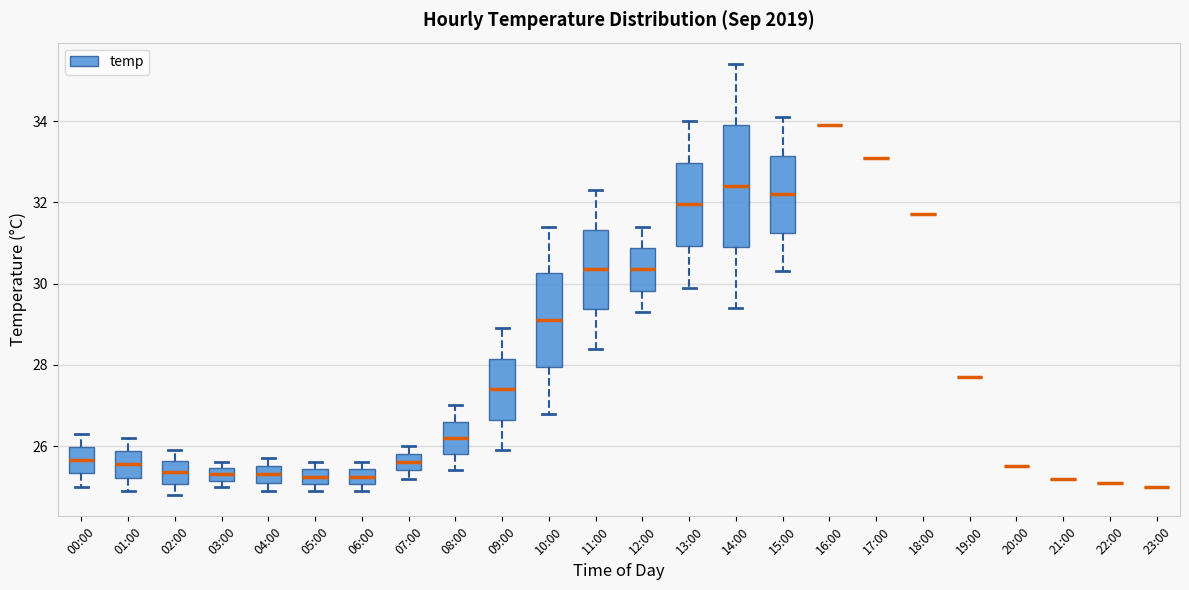

Reading left to right, read every box against the y-axis: the position of its median line, the range the box covers, and the ends of its whiskers. The values are not printed on the chart, so give them approximately, as read against the axis.

00:00: median 25.6, box 25.4 to 26.0, whiskers 25.0 to 26.4
01:00: median 25.6, box 25.2 to 25.8, whiskers 25.0 to 26.2
02:00: median 25.4, box 25.0 to 25.6, whiskers 24.8 to 26.0
03:00: median 25.4 (inside the box), box 25.2 to 25.4, whiskers 25.0 to 25.6
04:00: median 25.4, box 25.2 to 25.6, whiskers 25.0 to 25.8
05:00: median 25.2, box 25.0 to 25.4, whiskers 25.0 (just below the box's lower edge) to 25.6
06:00: median 25.2, box 25.0 to 25.4, whiskers 25.0 (just below the box's lower edge) to 25.6
07:00: median 25.6, box 25.4 to 25.8, whiskers 25.2 to 26.0
08:00: median 26.2, box 25.8 to 26.6, whiskers 25.4 to 27.0
09:00: median 27.4, box 26.6 to 28.2, whiskers 26.0 to 29.0
10:00: median 29.2, box 28.0 to 30.2, whiskers 26.8 to 31.4
11:00: median 30.4, box 29.4 to 31.4, whiskers 28.4 to 32.4
12:00: median 30.4, box 29.8 to 30.8, whiskers 29.4 to 31.4
13:00: median 32.0, box 31.0 to 33.0, whiskers 30.0 to 34.0
14:00: median 32.4, box 31.0 to 34.0, whiskers 29.4 to 35.4
15:00: median 32.2, box 31.2 to 33.2, whiskers 30.4 to 34.2
16:00: box collapsed to a line at 34.0, whiskers 34.0 to 34.0
17:00: box collapsed to a line at 33.2, whiskers 33.2 to 33.2
18:00: box collapsed to a line at 31.8, whiskers 31.8 to 31.8
19:00: box collapsed to a line at 27.8, whiskers 27.8 to 27.8
20:00: box collapsed to a line at 25.6, whiskers 25.6 to 25.6
21:00: box collapsed to a line at 25.2, whiskers 25.2 to 25.2
22:00: box collapsed to a line at 25.2, whiskers 25.2 to 25.2
23:00: box collapsed to a line at 25.0, whiskers 25.0 to 25.0